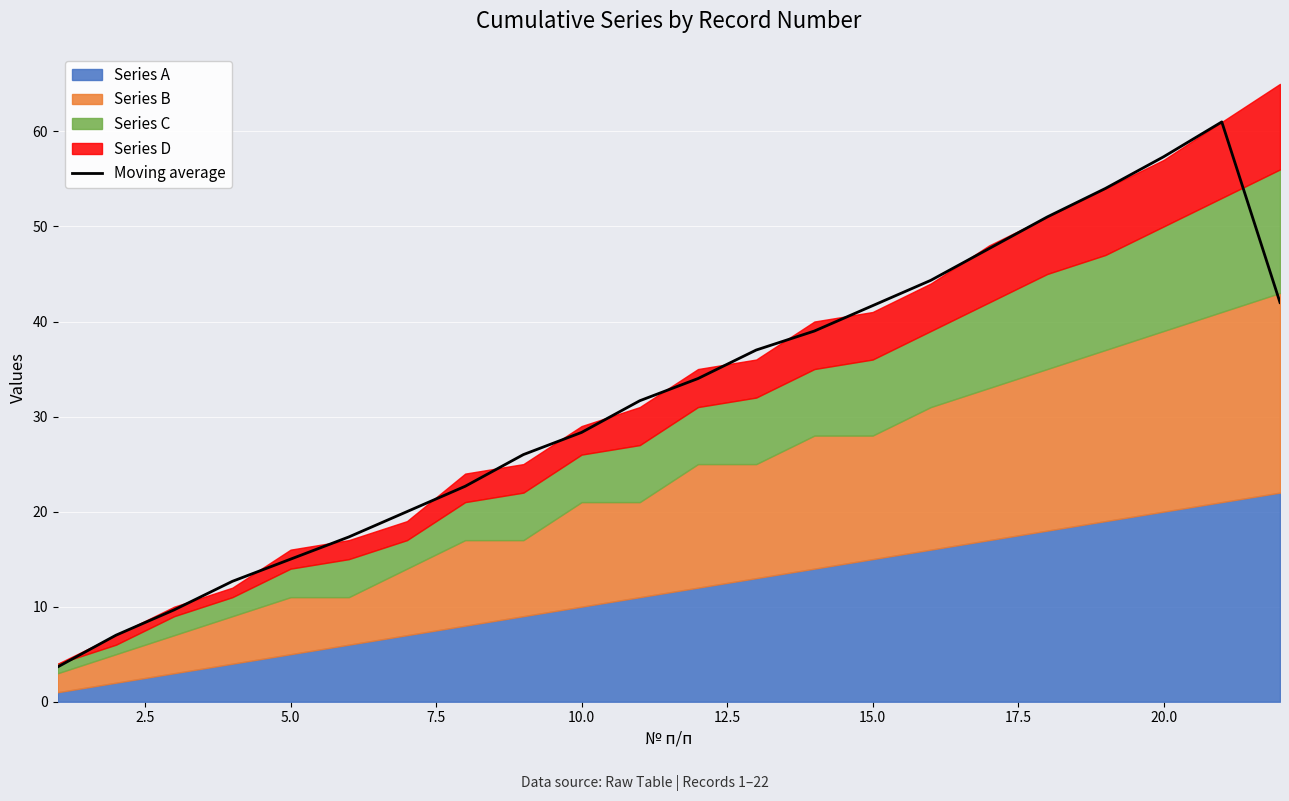

What is the value of the 10th point from the left?

28.3